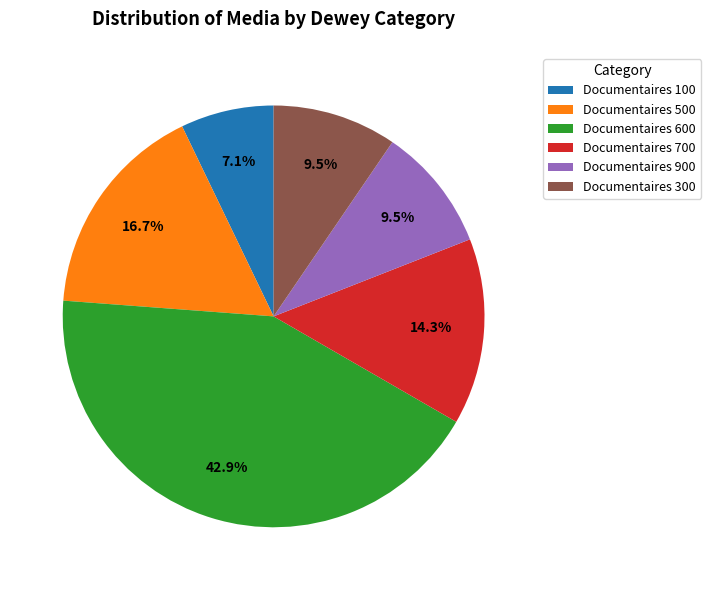

What is the largest slice in the pie chart?

Documentaires 600